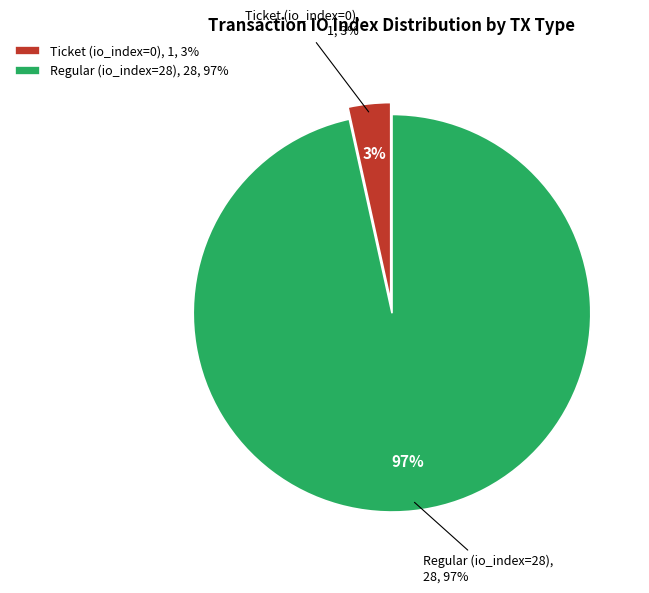

Rank the categories by value from lowest to highest.

Ticket (io_index=0), Regular (io_index=28)